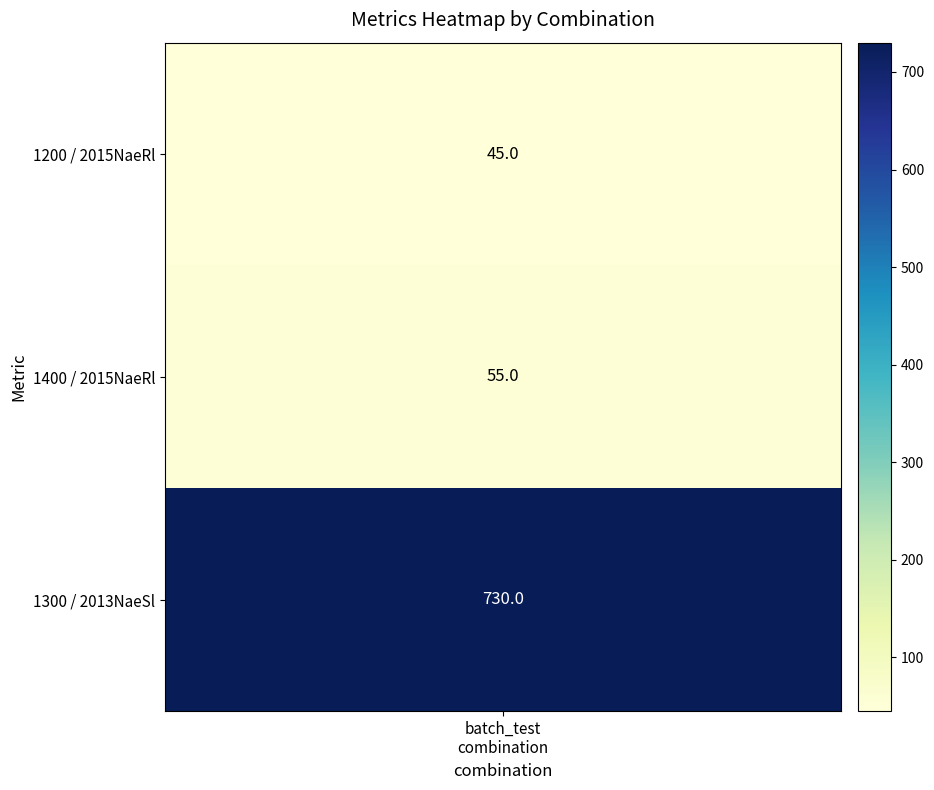

The 2015NaeRl series shows 35 at 1300. True or false?

False